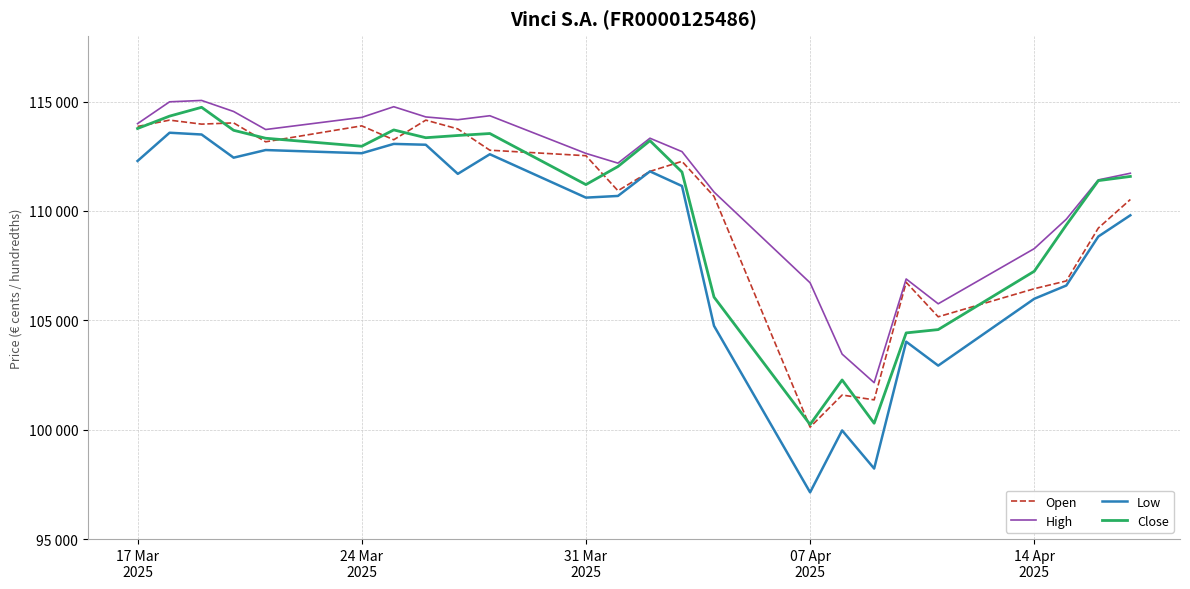

Which series has the widest spread of values?

Low